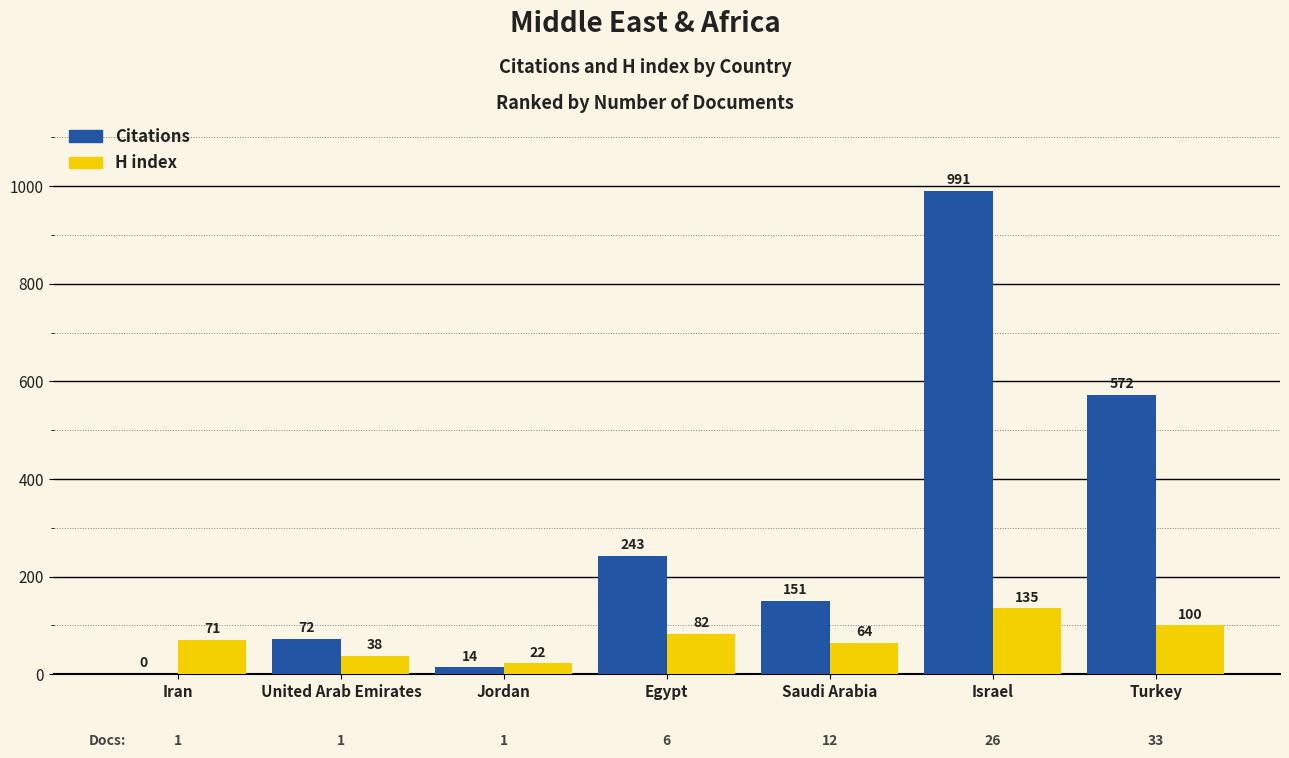

Reading right to left, list all the values displayed in this chart.

Citations: Turkey=572	Israel=991	Saudi Arabia=151	Egypt=243	Jordan=14	United Arab Emirates=72	Iran=0
H index: Turkey=100	Israel=135	Saudi Arabia=64	Egypt=82	Jordan=22	United Arab Emirates=38	Iran=71